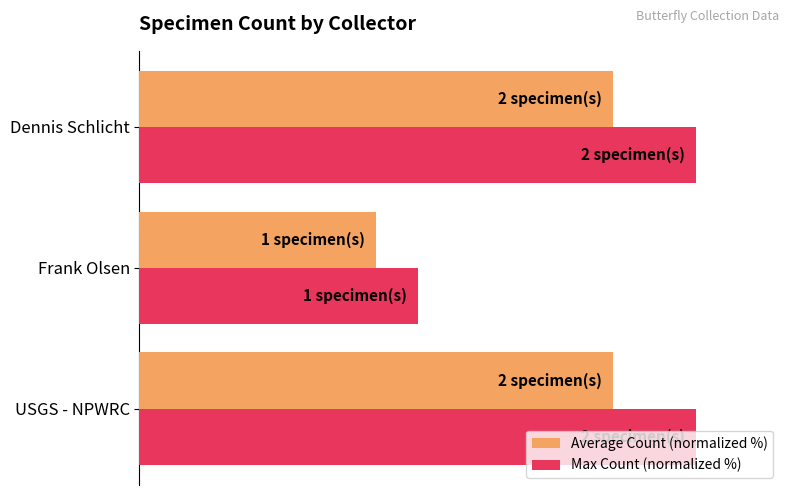

At how many categories does at least one series exceed 58?

2